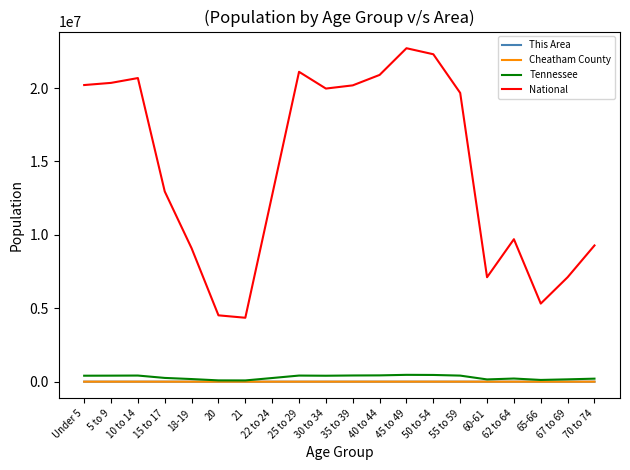

What is the greatest value displayed?

22708591